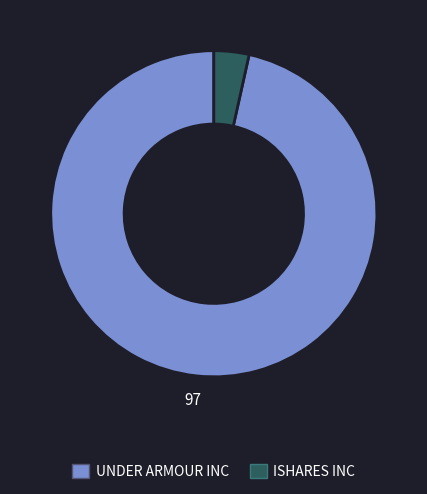

Is the sum of UNDER ARMOUR INC and ISHARES INC greater than half?

Yes